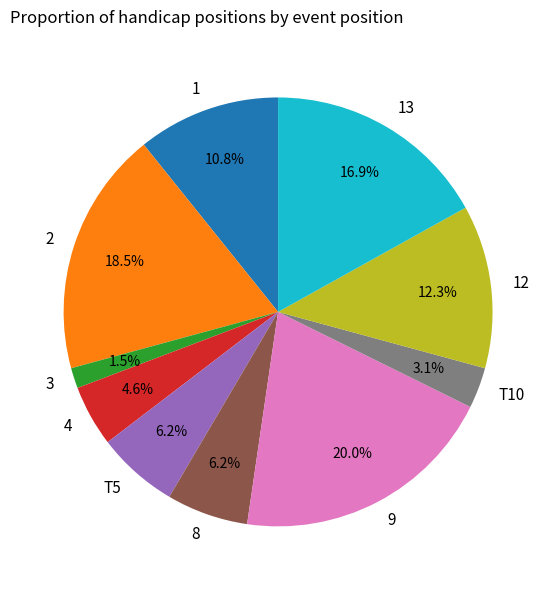

What percentage is the 1 slice, to the nearest percent?

11%